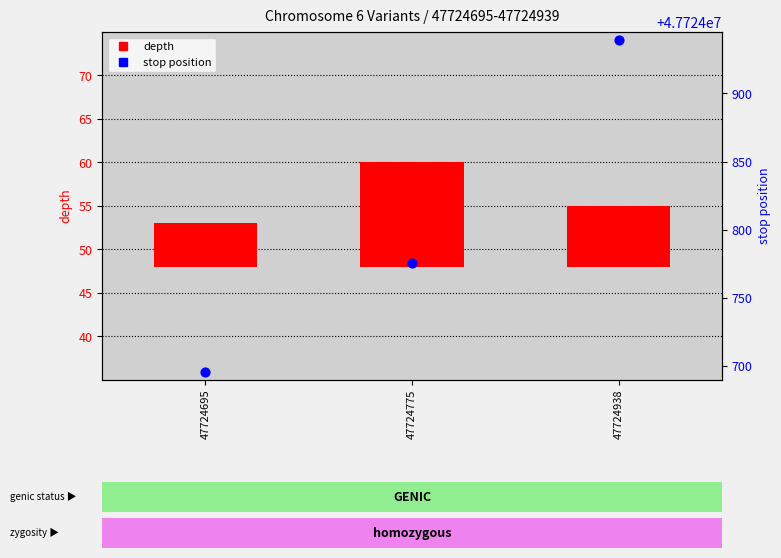

Which series reaches the minimum Y coordinate?

depth